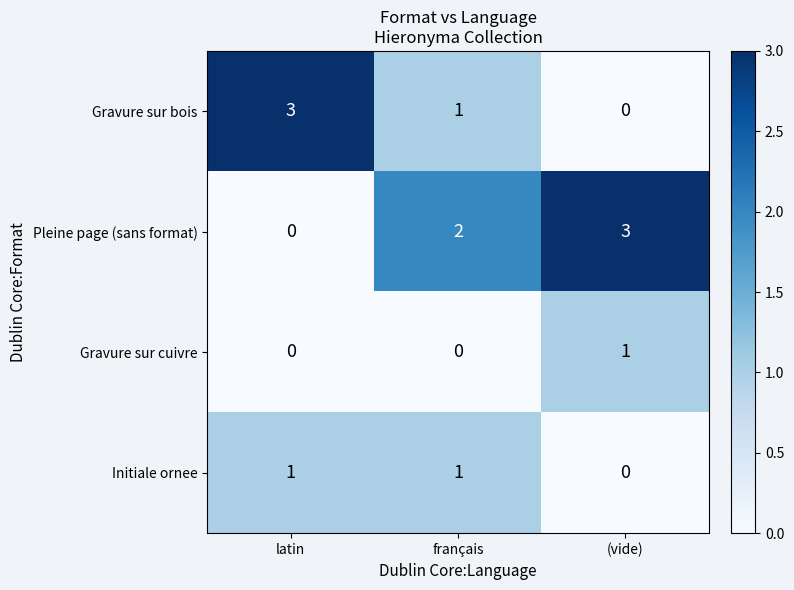

At which label does Initiale ornee reach its minimum?

(vide)